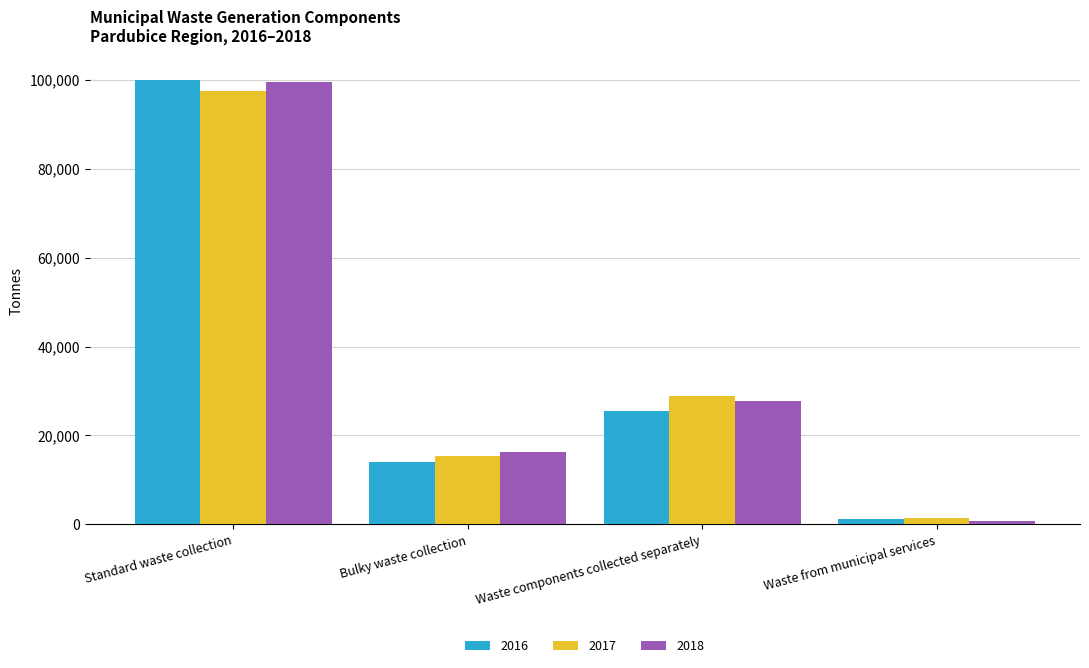

Between Standard waste collection and Waste components collected separately, which series saw the biggest shift?

2016